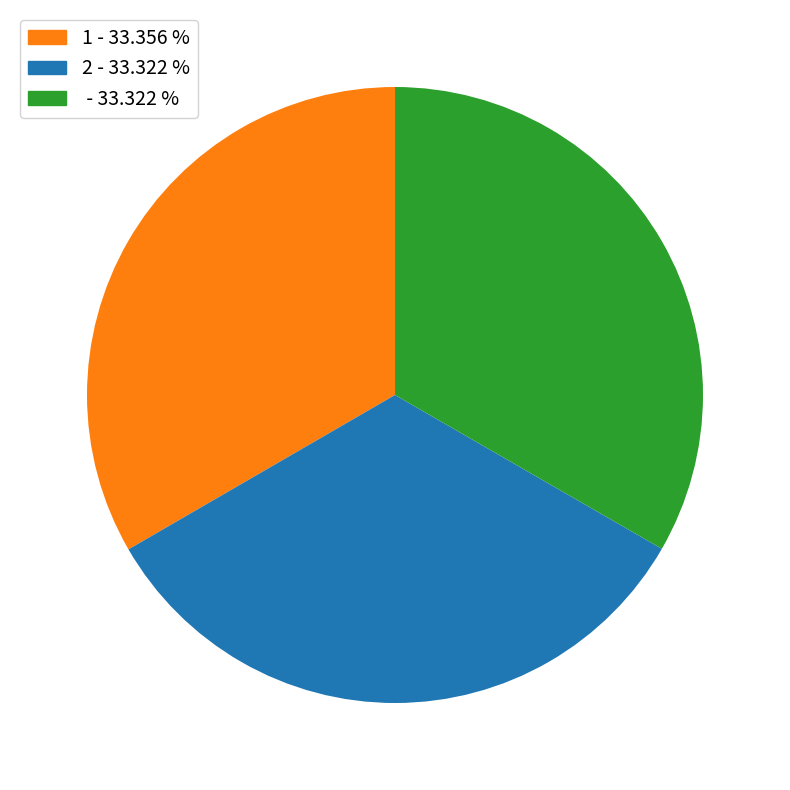

Does 1 - 33.356 % account for over 50% of the chart?

No